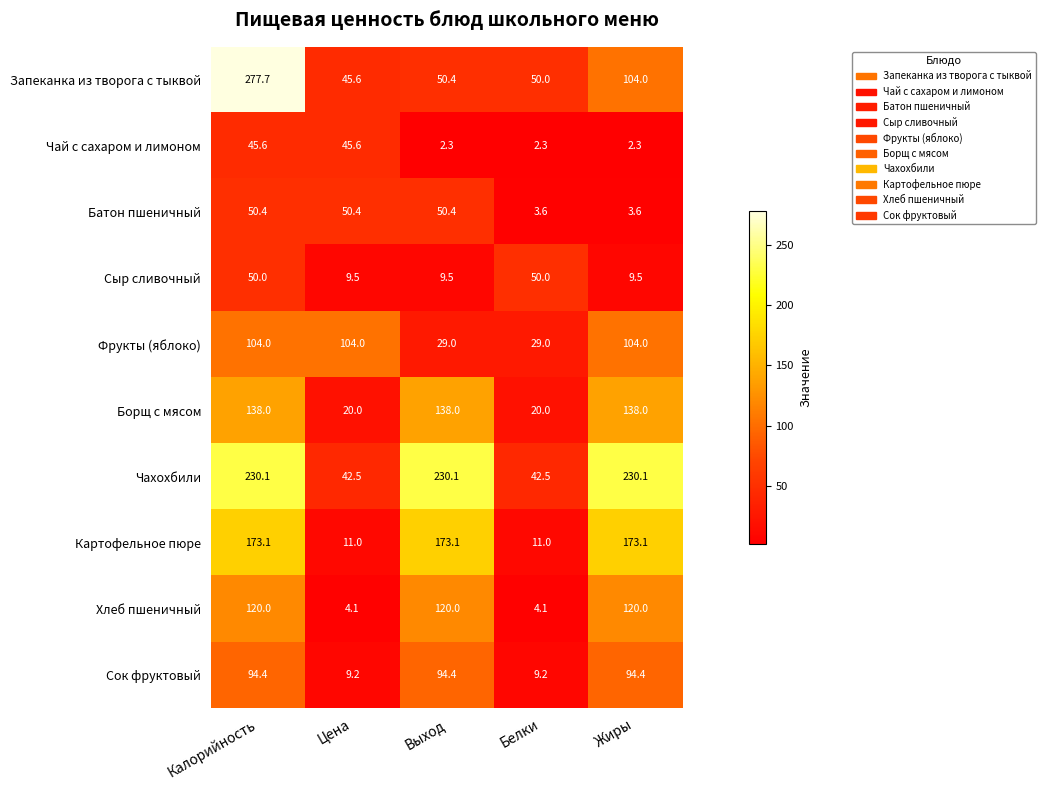

What is the total value across all series at Выход?

897.2